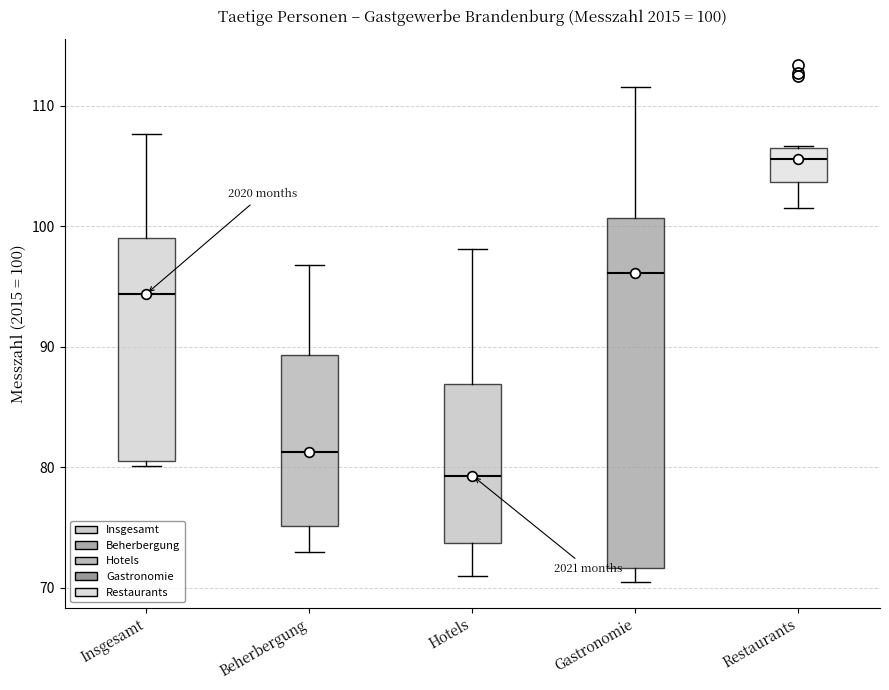

Comparing the boxes themselves (not the whiskers), which one is the tallest?

Gastronomie